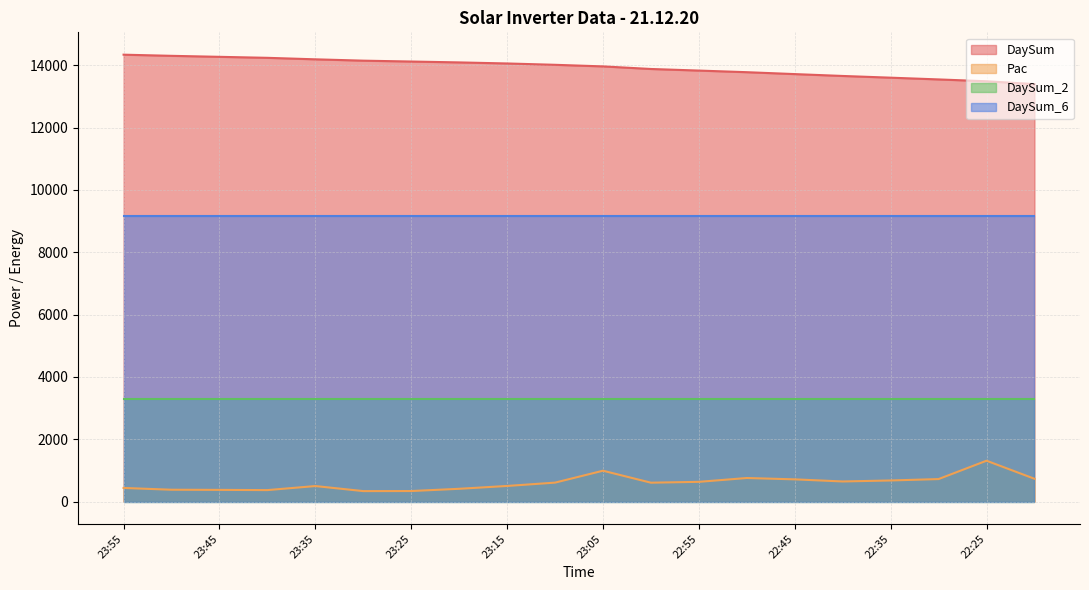

What position from the right is 23:30?

15